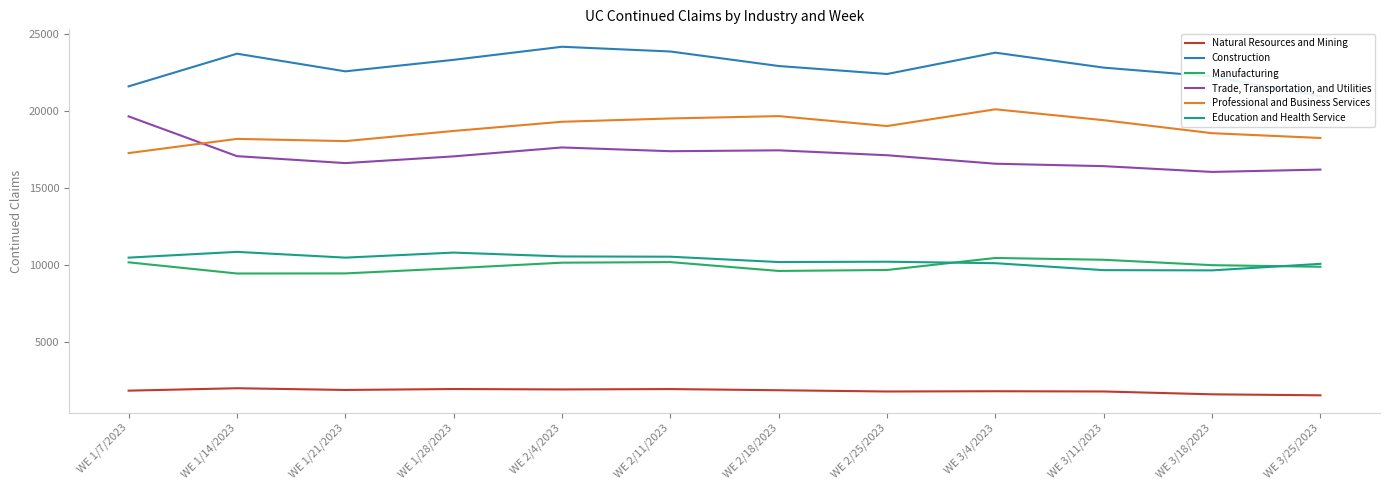

True or false: Manufacturing and Education and Health Service intersect in this chart.

True